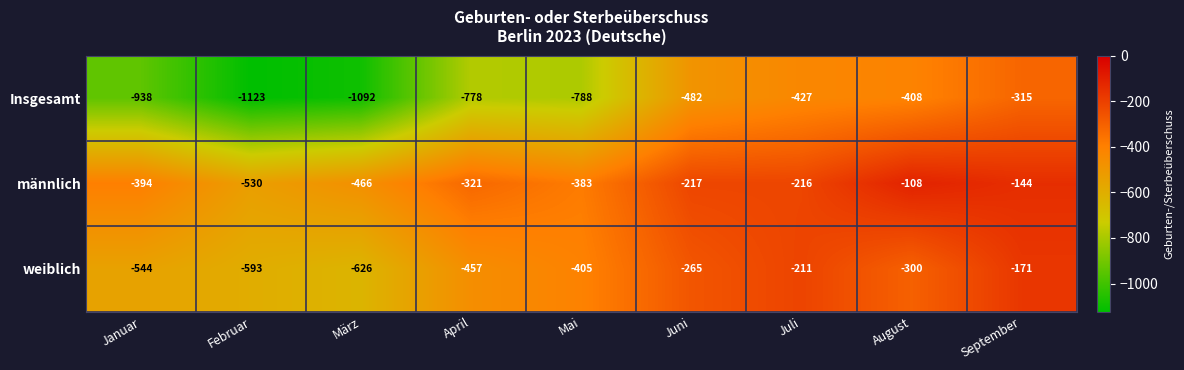

At which category is the sum across all series the highest?

September